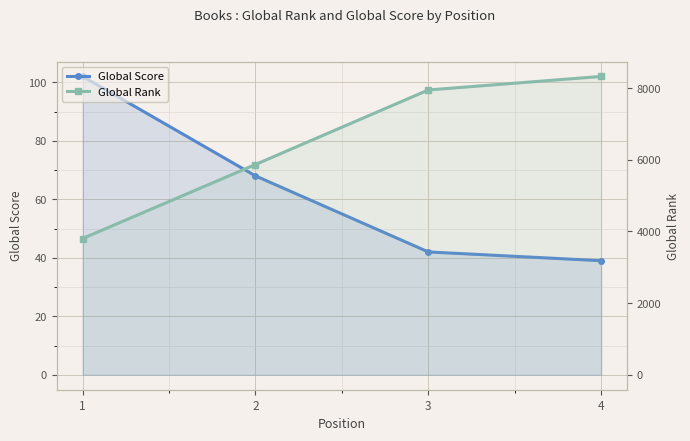

Reading right to left, extract all data points from this chart.

Global Score: 4=39	3=42	2=68	1=102
Global Rank: 4=8326	3=7948	2=5868	1=3803